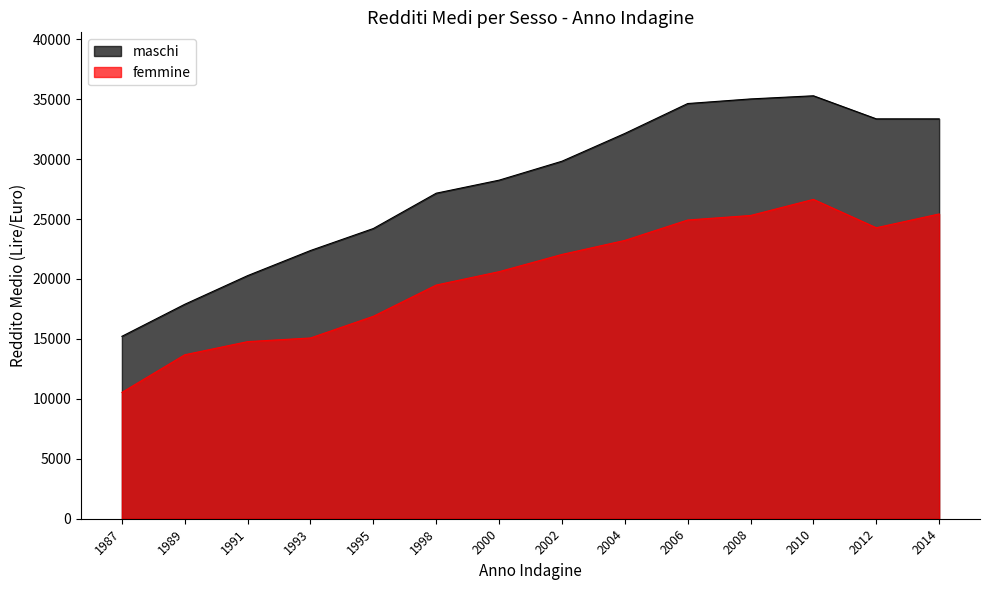

The maschi series shows 52998 at 2014. True or false?

False